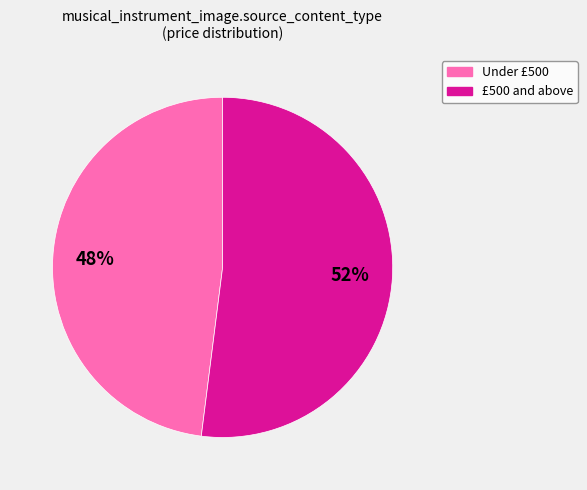

Count the number of slices in the pie.

2